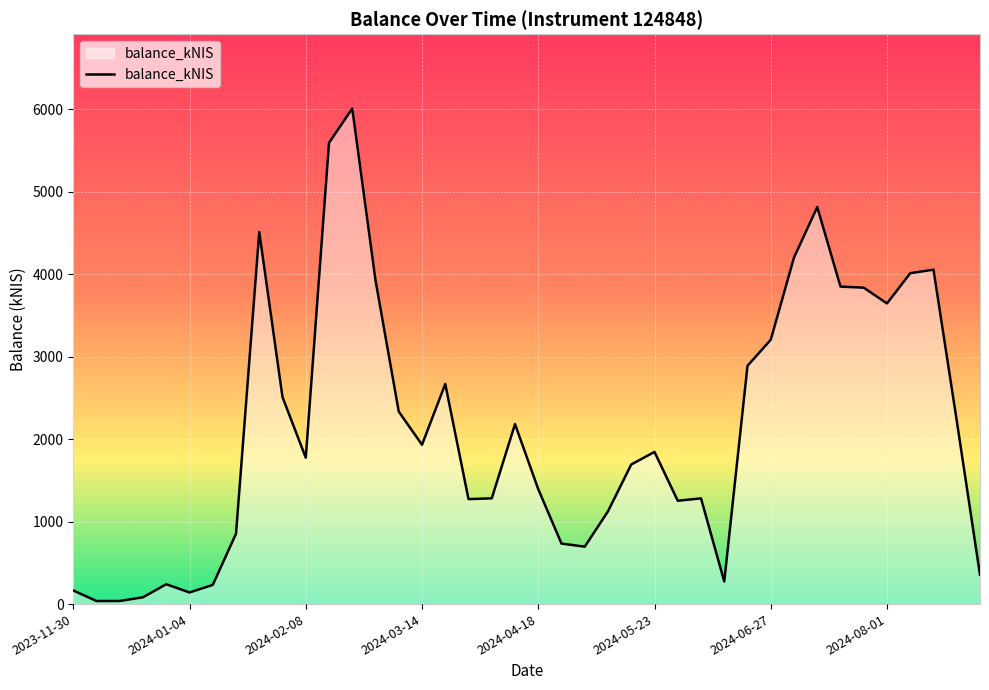

What is the maximum value shown in the chart?

6011.9